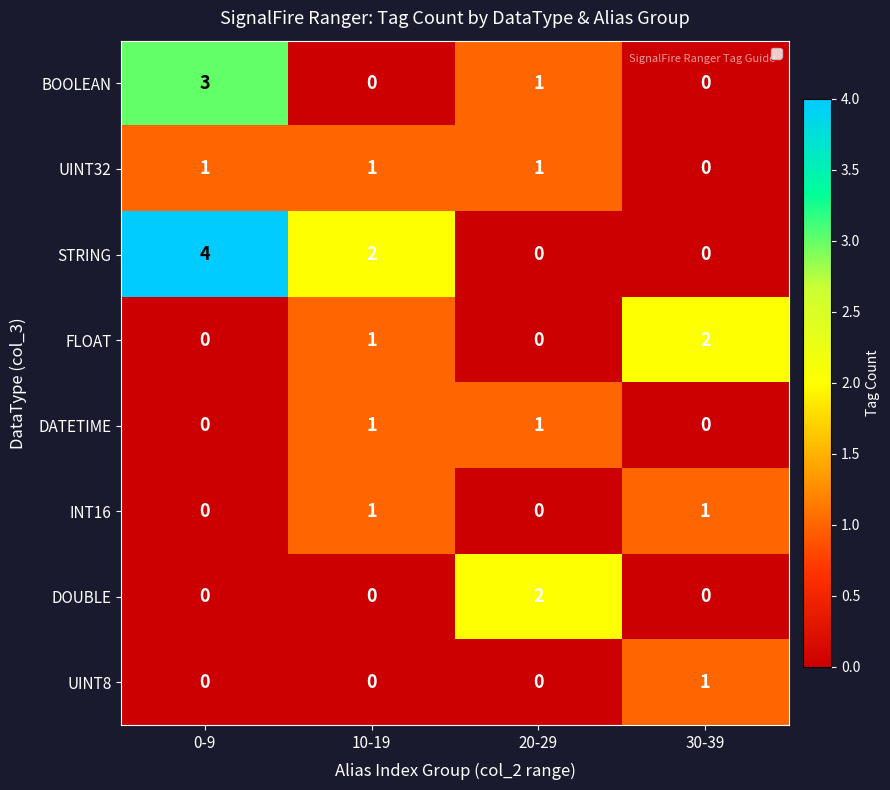

Where is STRING nearest to the value 2?

10-19